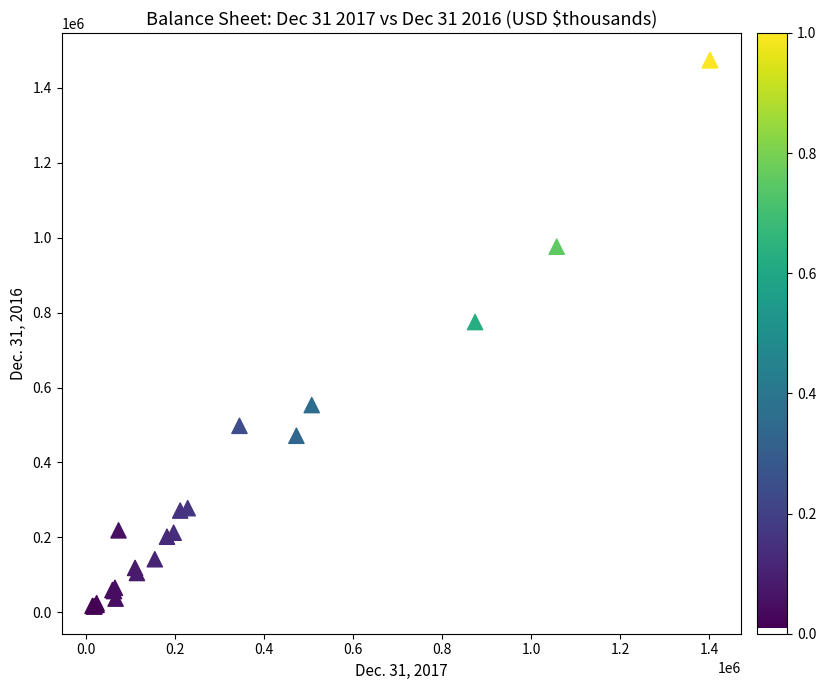

What Y value in the scatter plot is closest to 744687?

774605